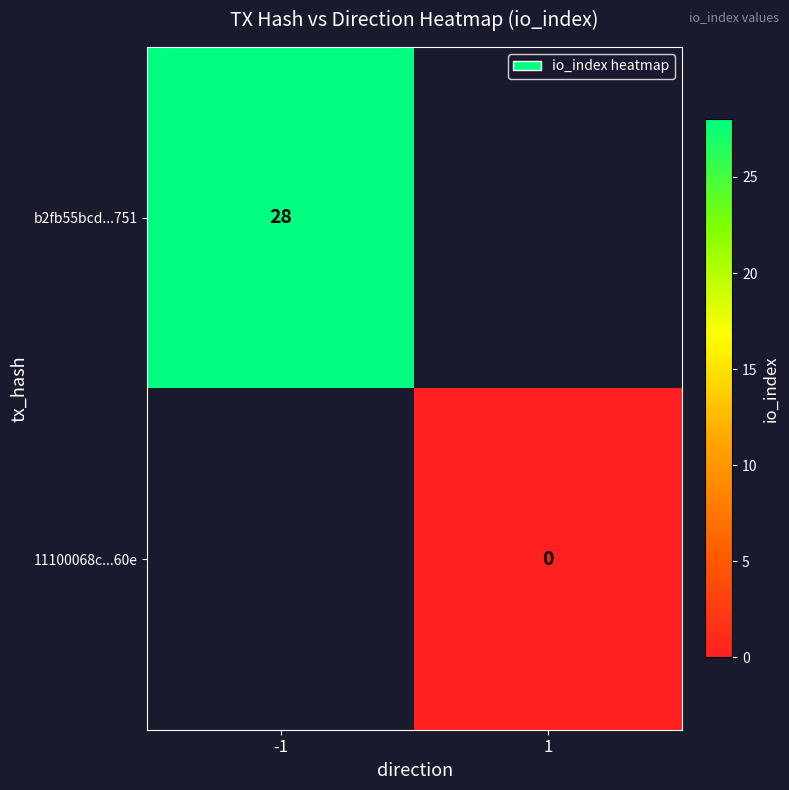

At how many categories does at least one series exceed 3?

1